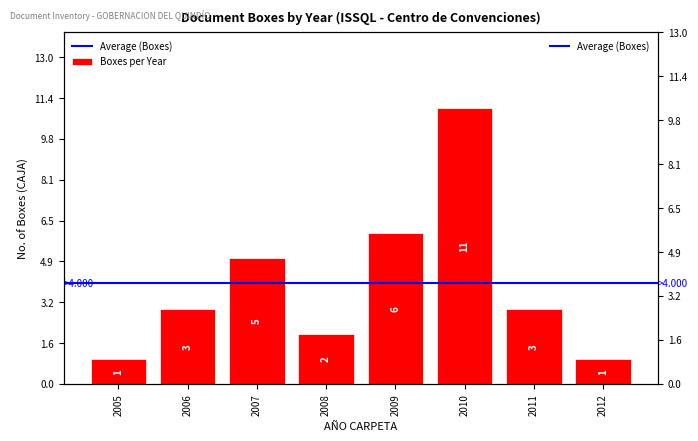

How many values are below 3?

3